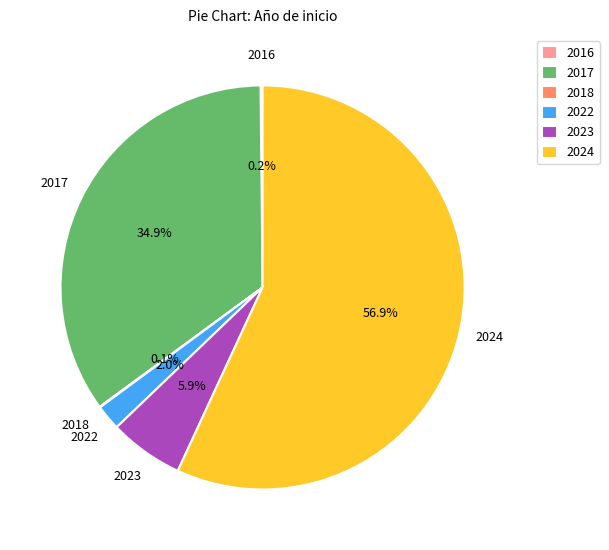

How much of the chart is everything except 2024?

43.1%